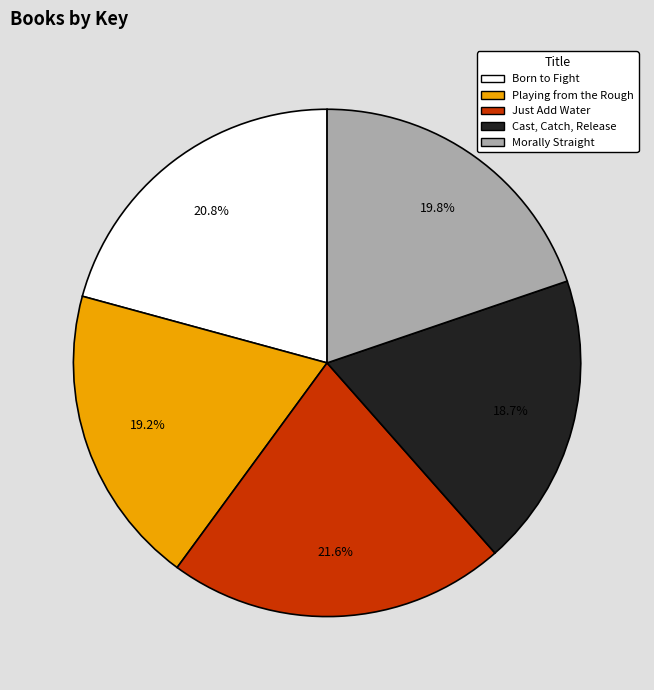

Which category has the biggest portion of the pie?

Just Add Water